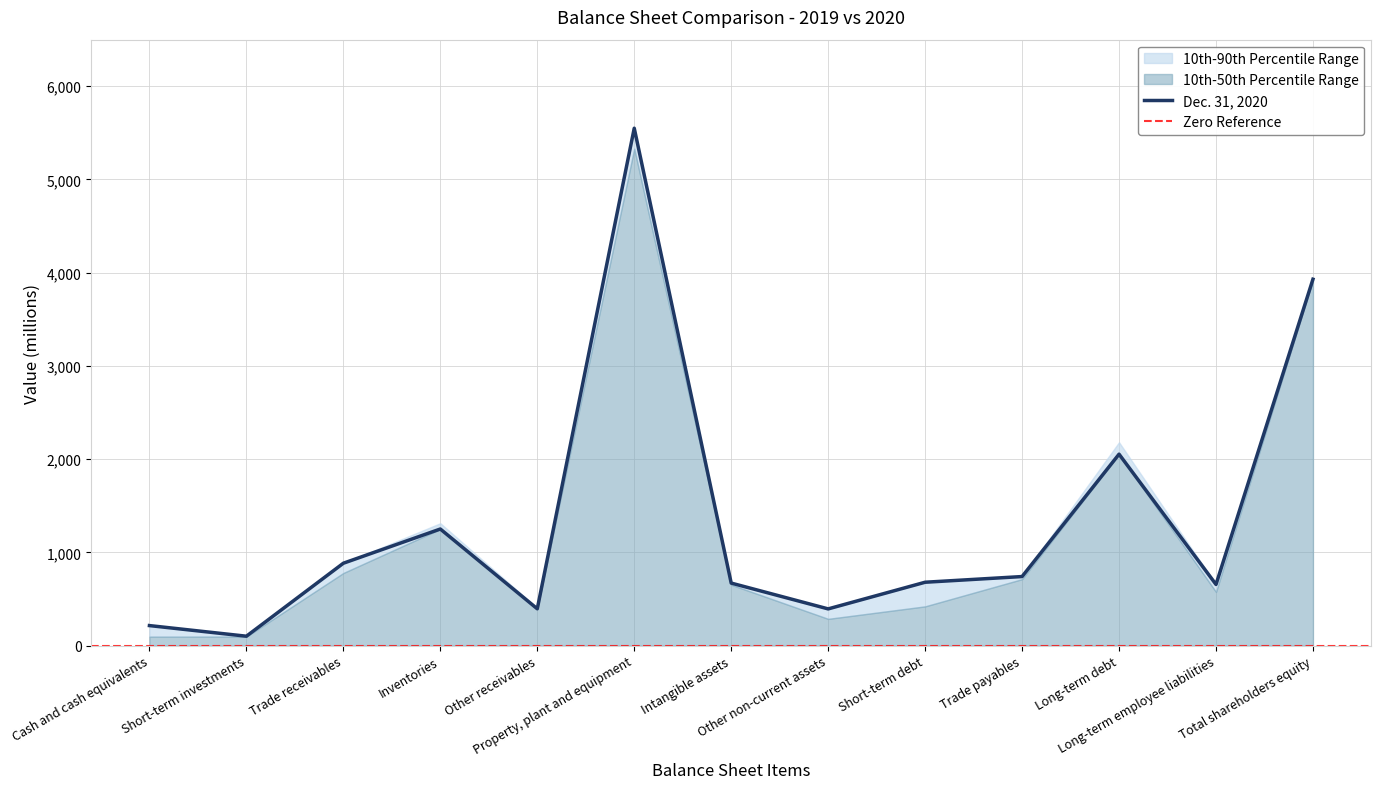

Rank the categories by value from lowest to highest.

Short-term investments, Cash and cash equivalents, Other non-current assets, Other receivables, Long-term employee liabilities, Intangible assets, Short-term debt, Trade payables, Trade receivables, Inventories, Long-term debt, Total shareholders equity, Property, plant and equipment